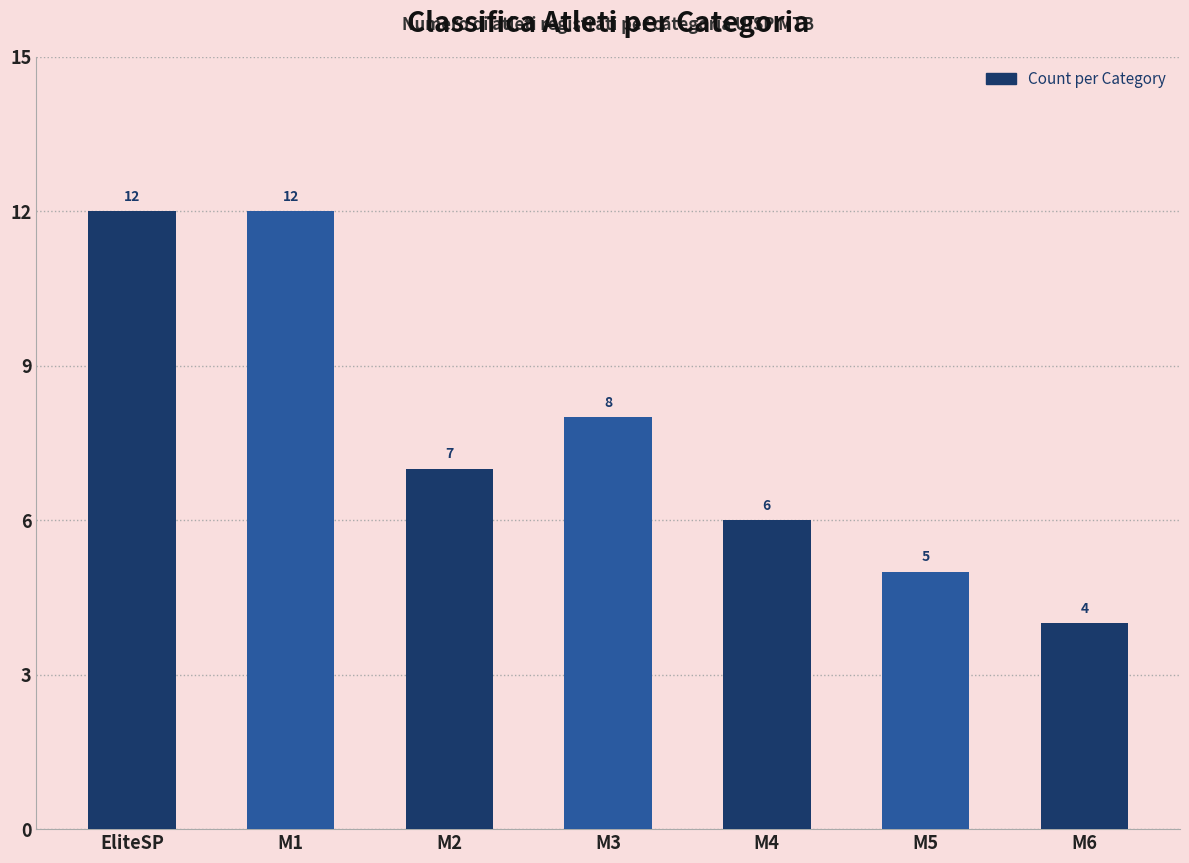

How many bars are there in total?

7